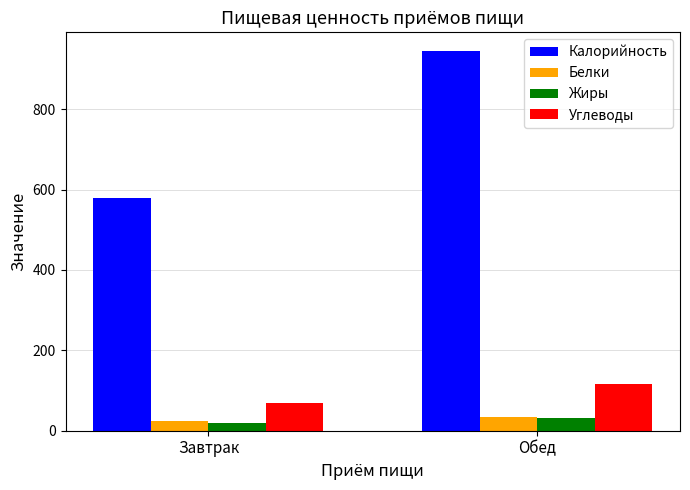

Which series changed the most between Завтрак and Обед?

Калорийность